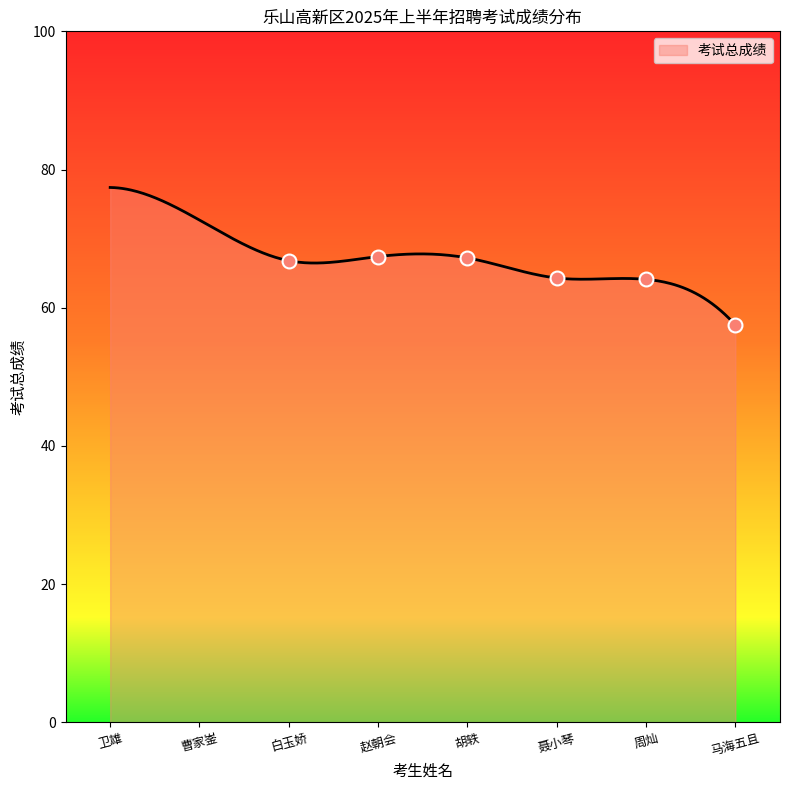

What is the greatest value displayed?

77.4